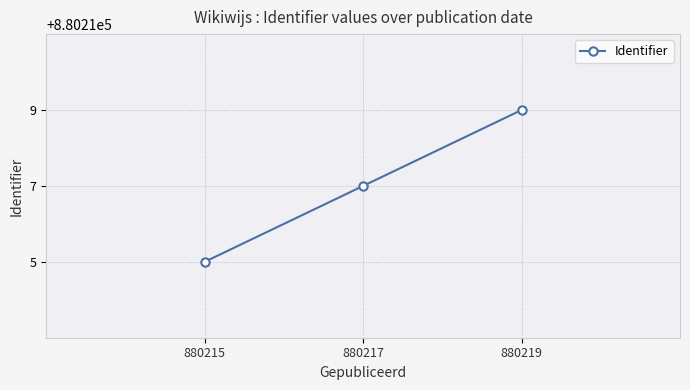

Does the chart display data point markers on the line(s)?

Yes